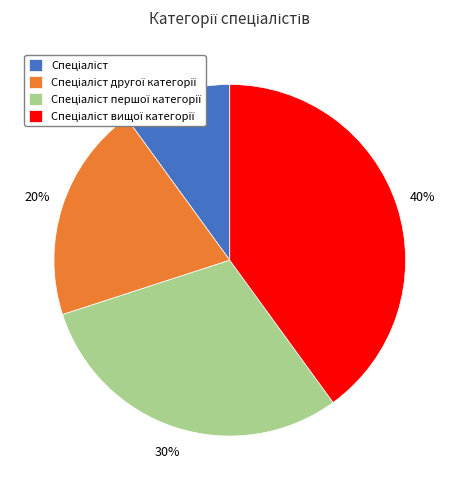

Is there a majority slice in this chart?

No